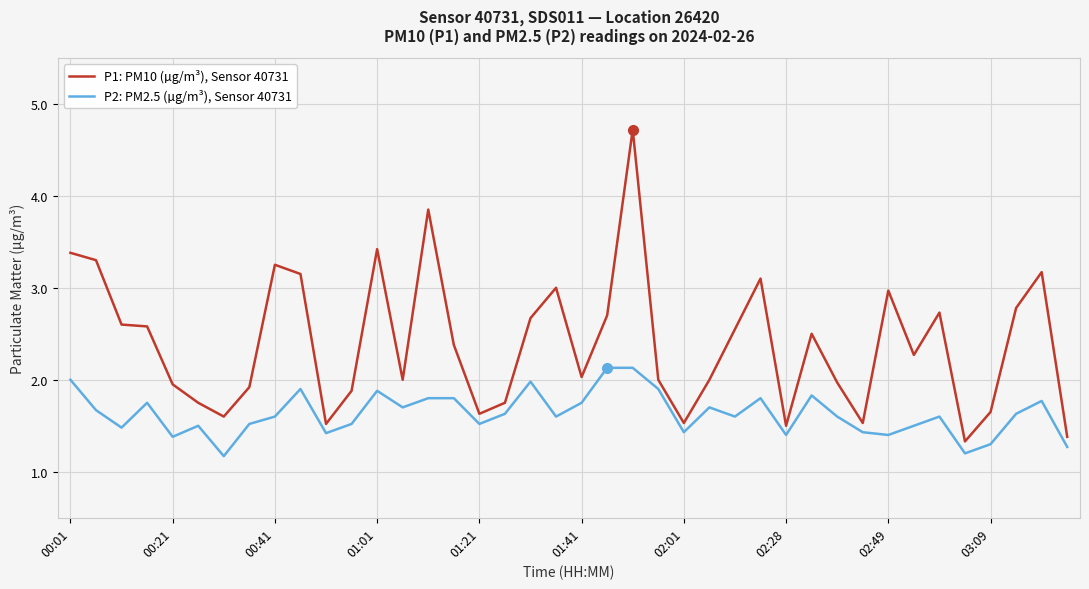

True or false: P1: PM10 (µg/m³), Sensor 40731 has more than 1 interior local peaks.

True